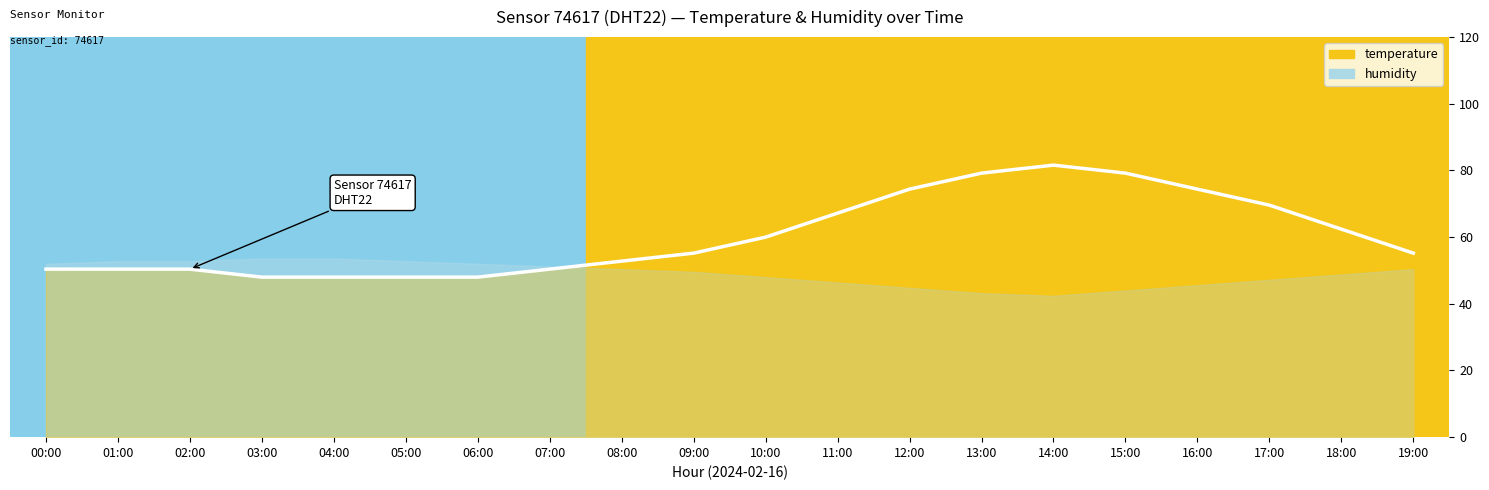

What is the label of the 9th point from the left?

08:00